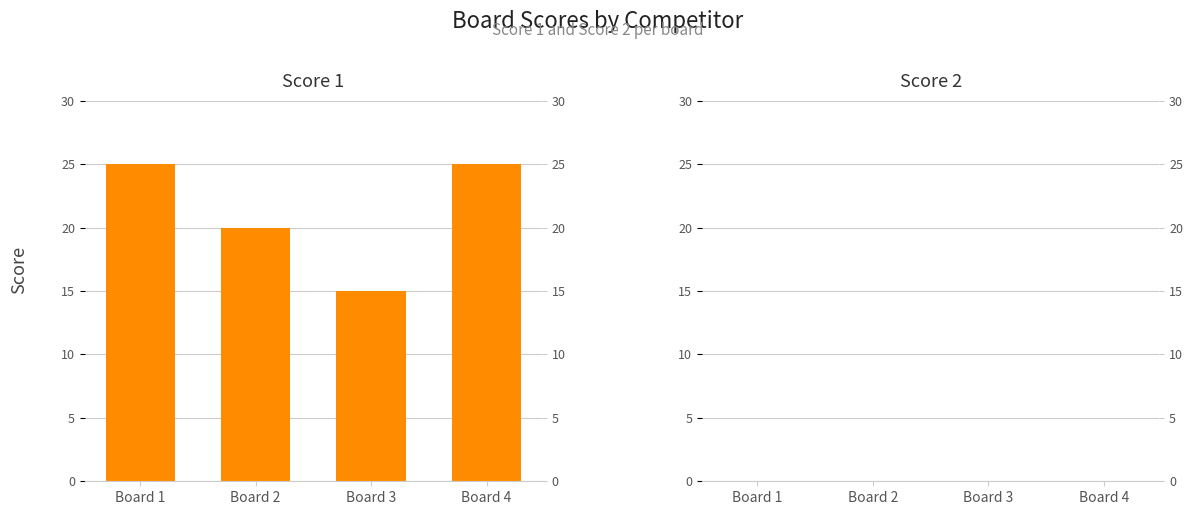

The value of Score 1 at Board 2 is 20. True or false?

True